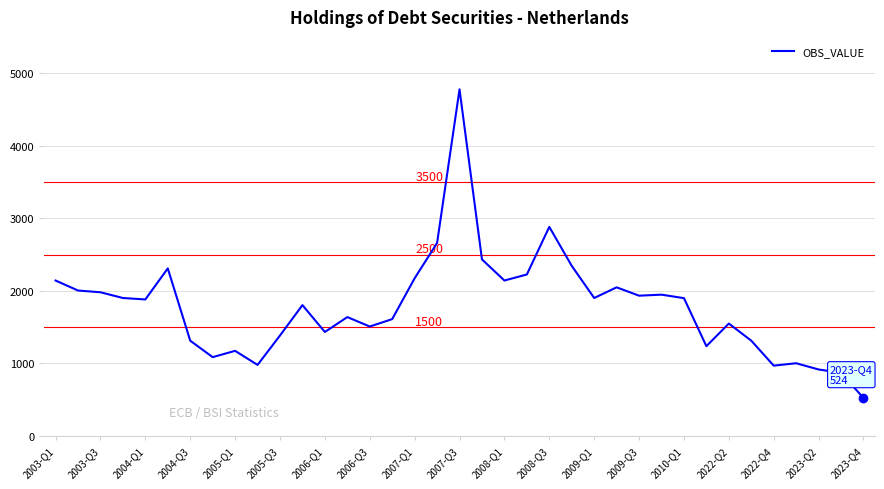

What is the maximum value shown in the chart?

4777